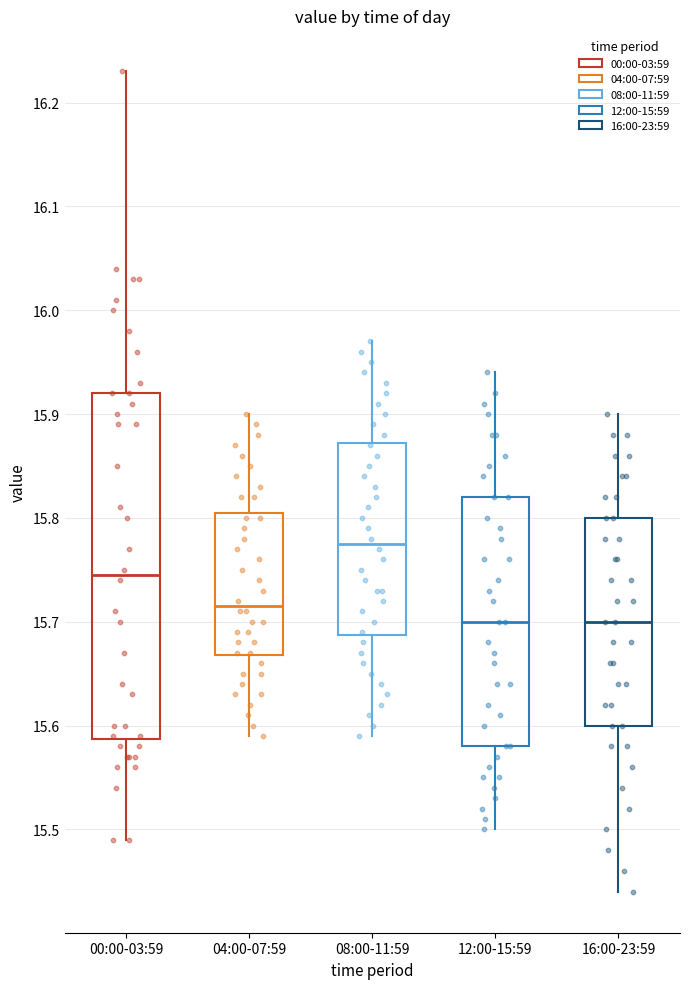

Where does the upper whisker of the box for 04:00-07:59 end on the y-axis? The values are not printed on the chart, so give them approximately, as read against the axis.

15.90